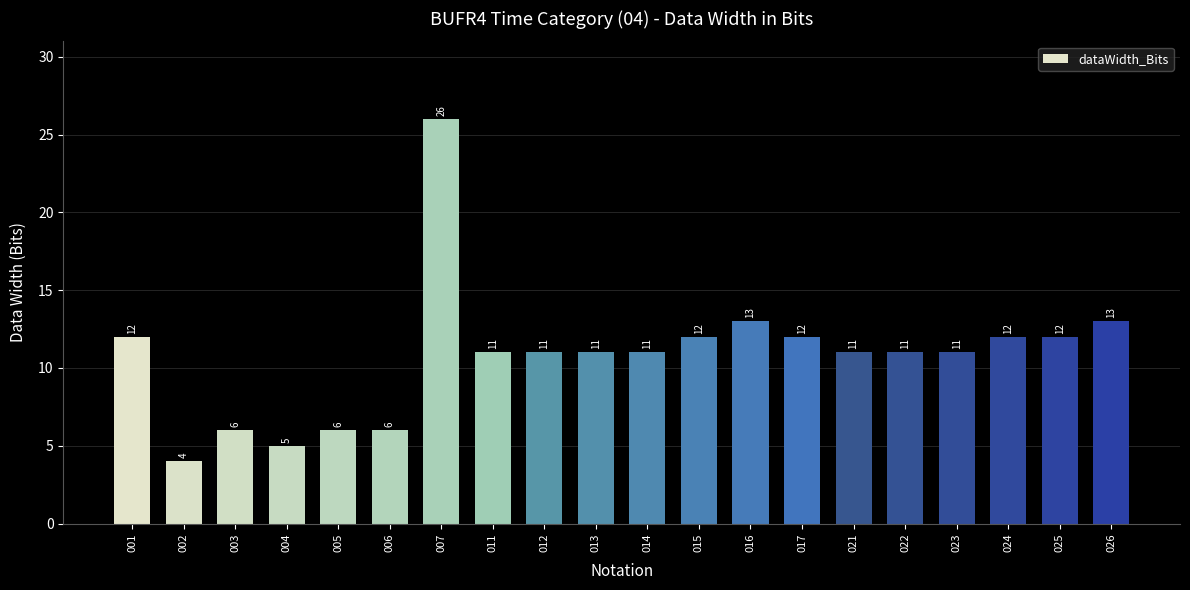

The chart shows a value of 20 at 026. True or false?

False